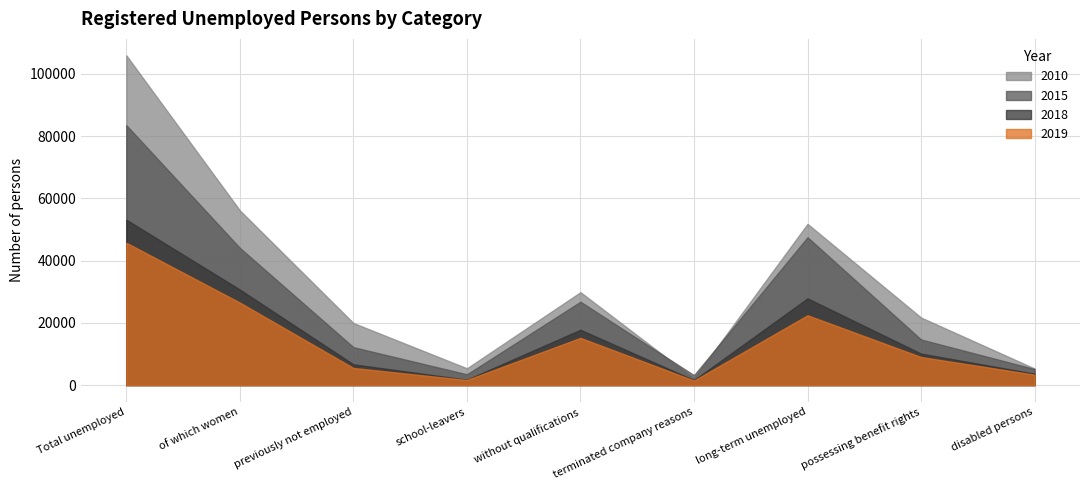

What is the maximum value shown in the chart?

105942